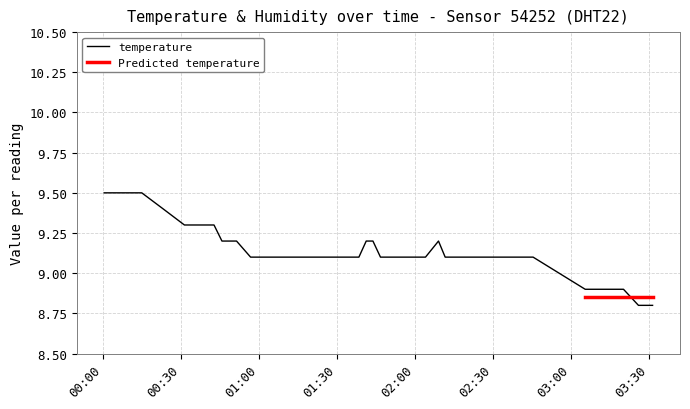

What is the smallest value displayed?

8.8